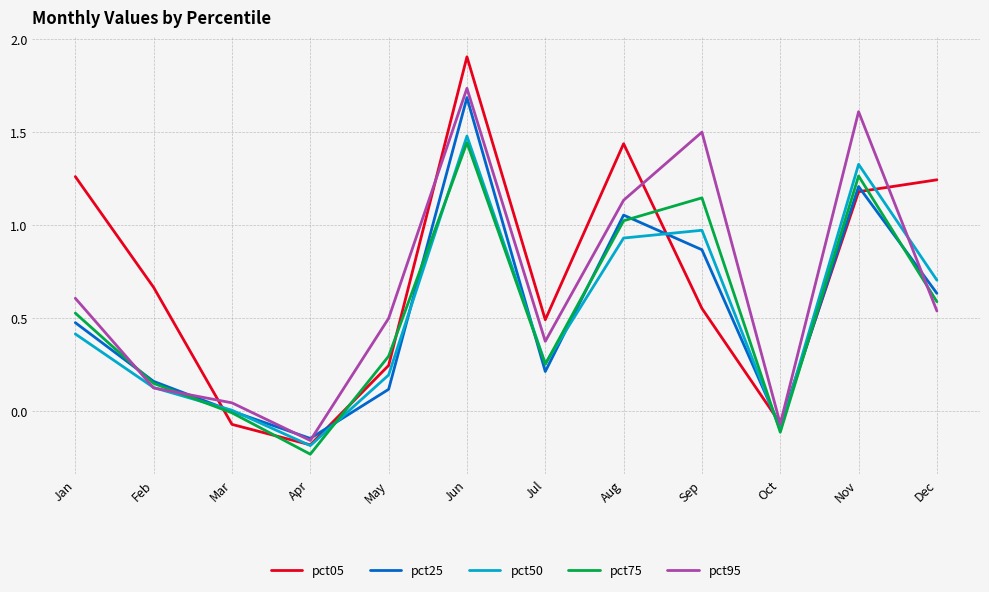

What is the total value across all series at Oct?

-0.4